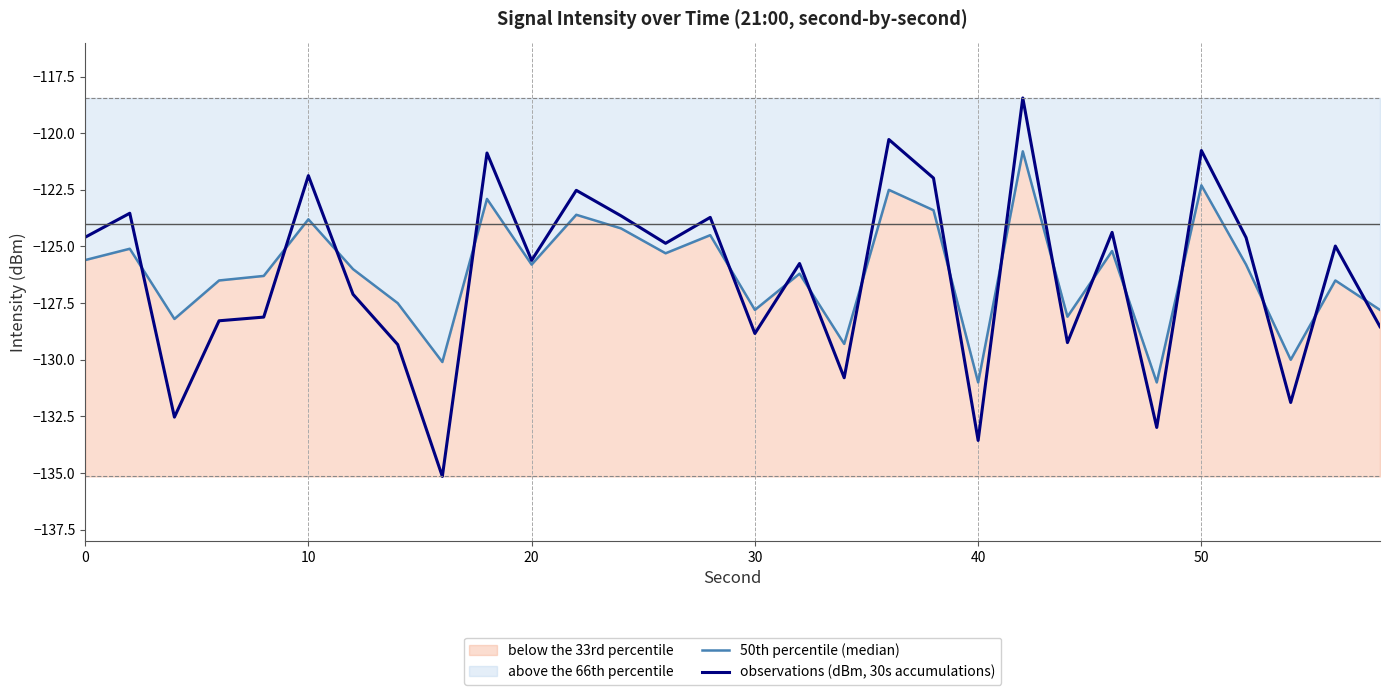

What is the minimum value shown in the chart?

-135.2